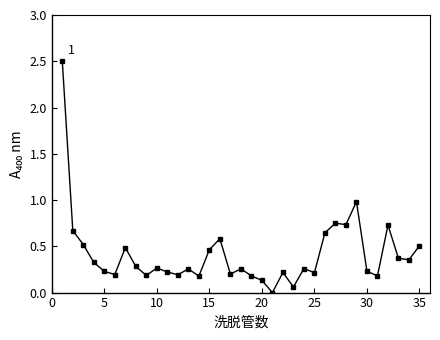

What is the value of the 29th point from the left?

1.0